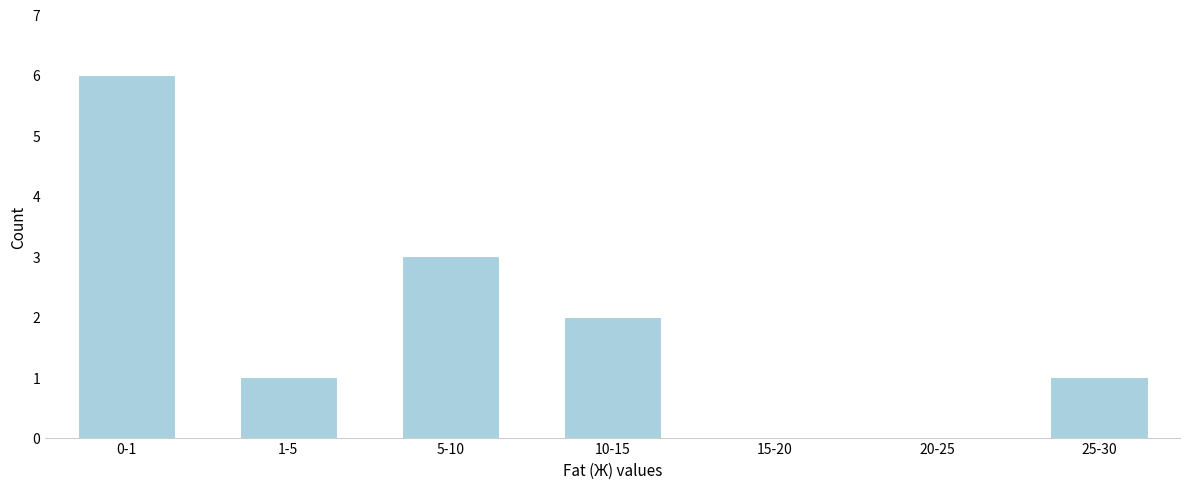

Reading right to left, transcribe all the data shown in this chart.

25-30=1	20-25=0	15-20=0	10-15=2	5-10=3	1-5=1	0-1=6